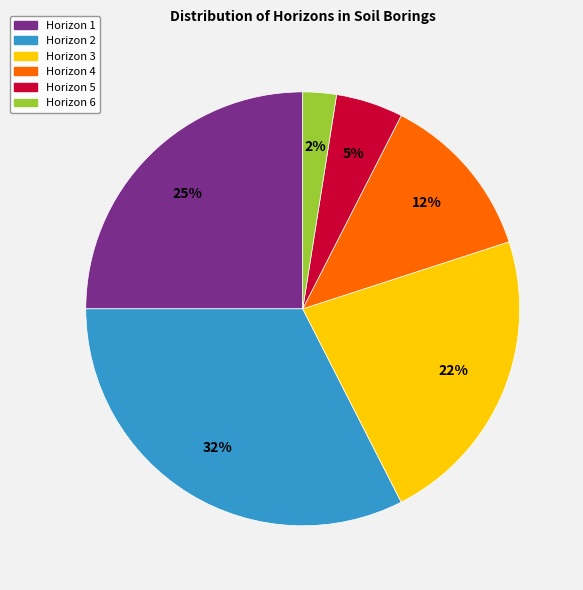

Is there any slice that represents more than half of the pie?

No